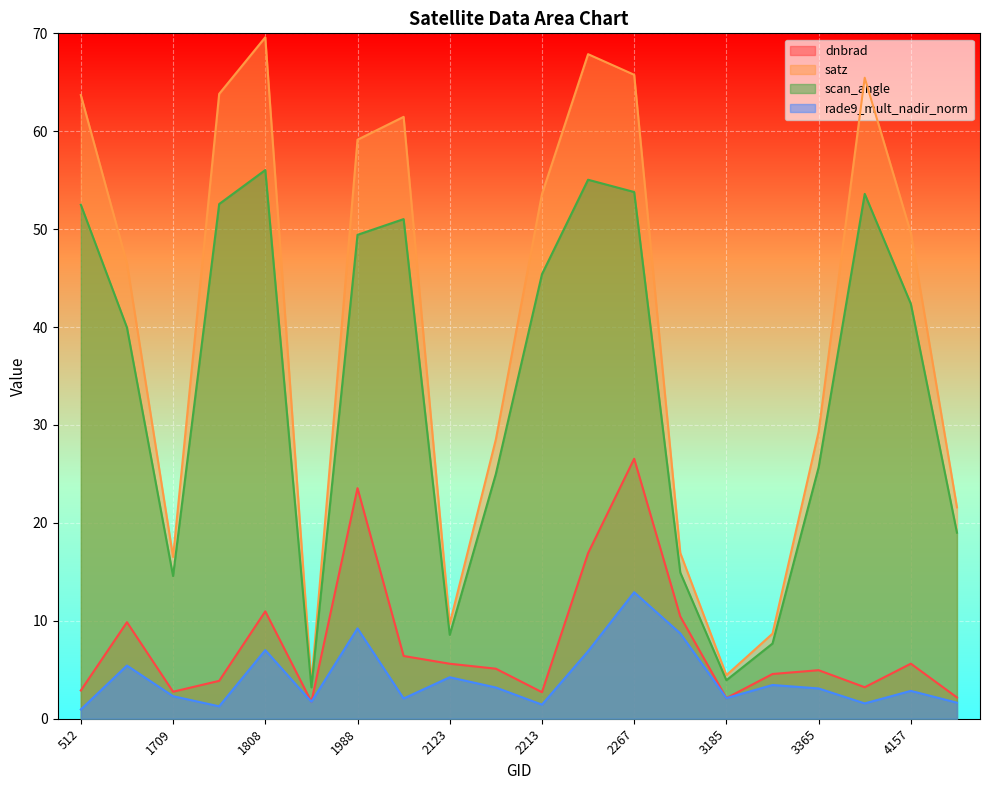

Is the value of scan_angle at 1925 greater than the value of dnbrad at 2375?

No